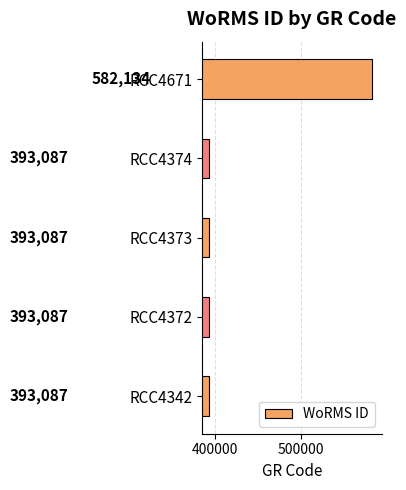

What is the smallest value displayed?

393087